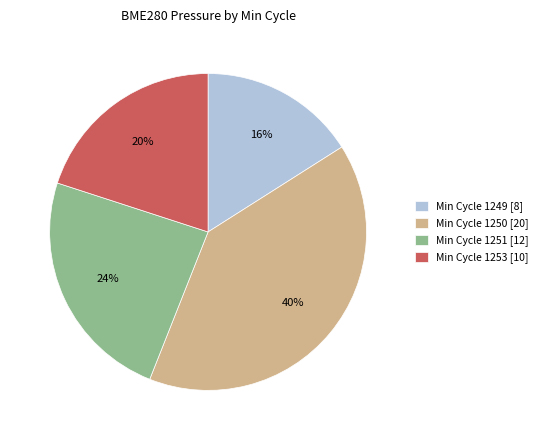

Approximately how many times larger is the value at Min Cycle 1253 [10] compared to Min Cycle 1250 [20]?

0.5